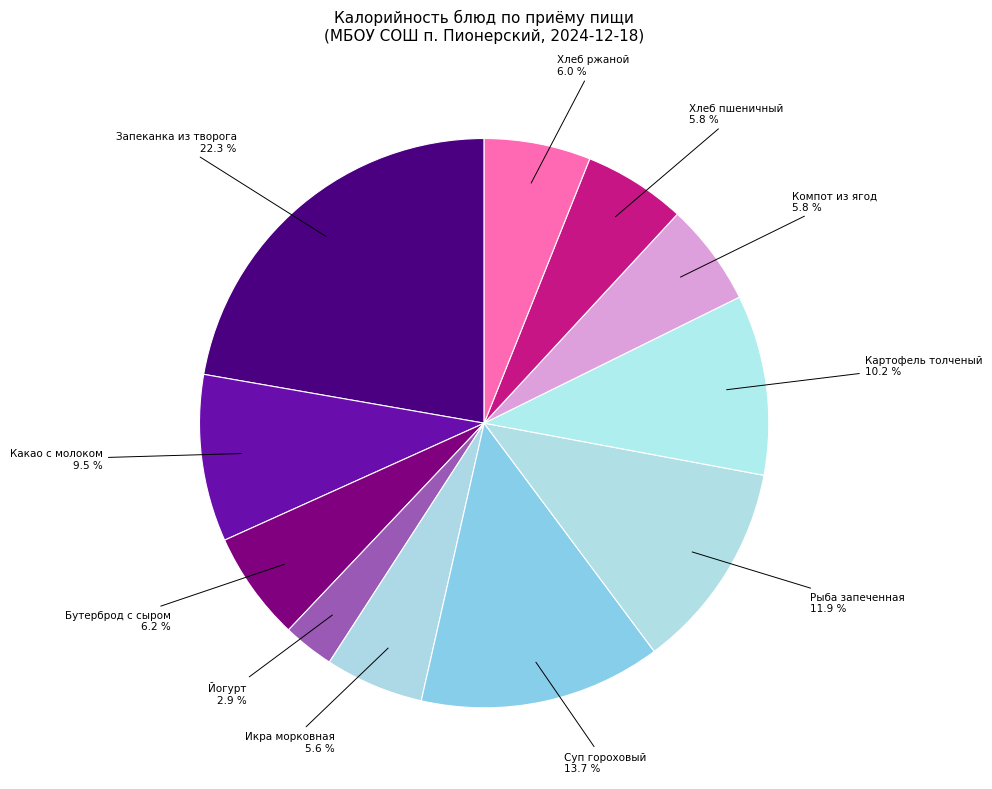

Which category has the smallest portion of the pie?

Йогурт